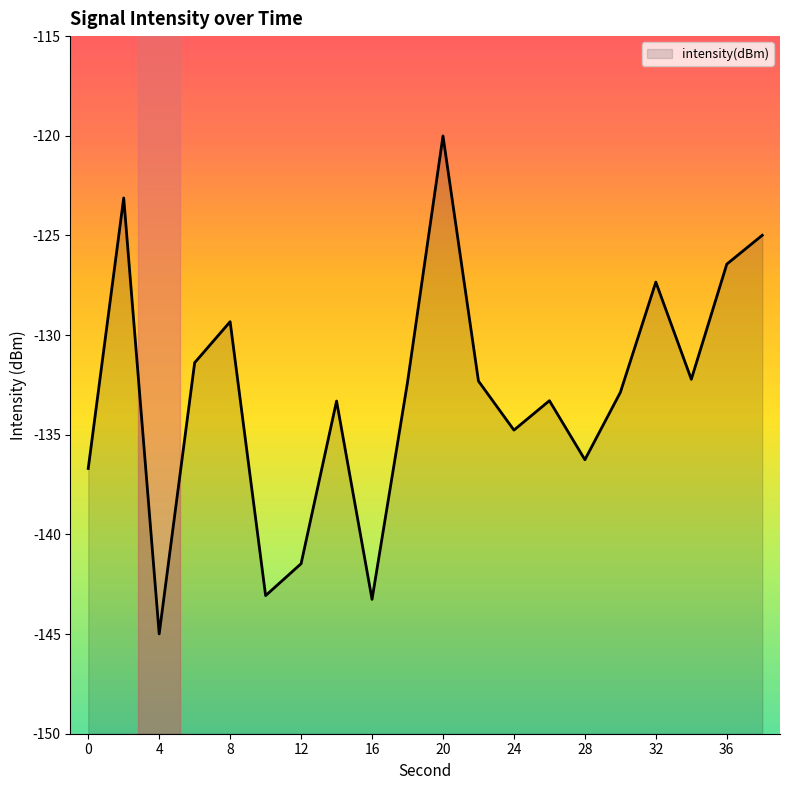

True or false: the data shows -143.2 at 10.

True